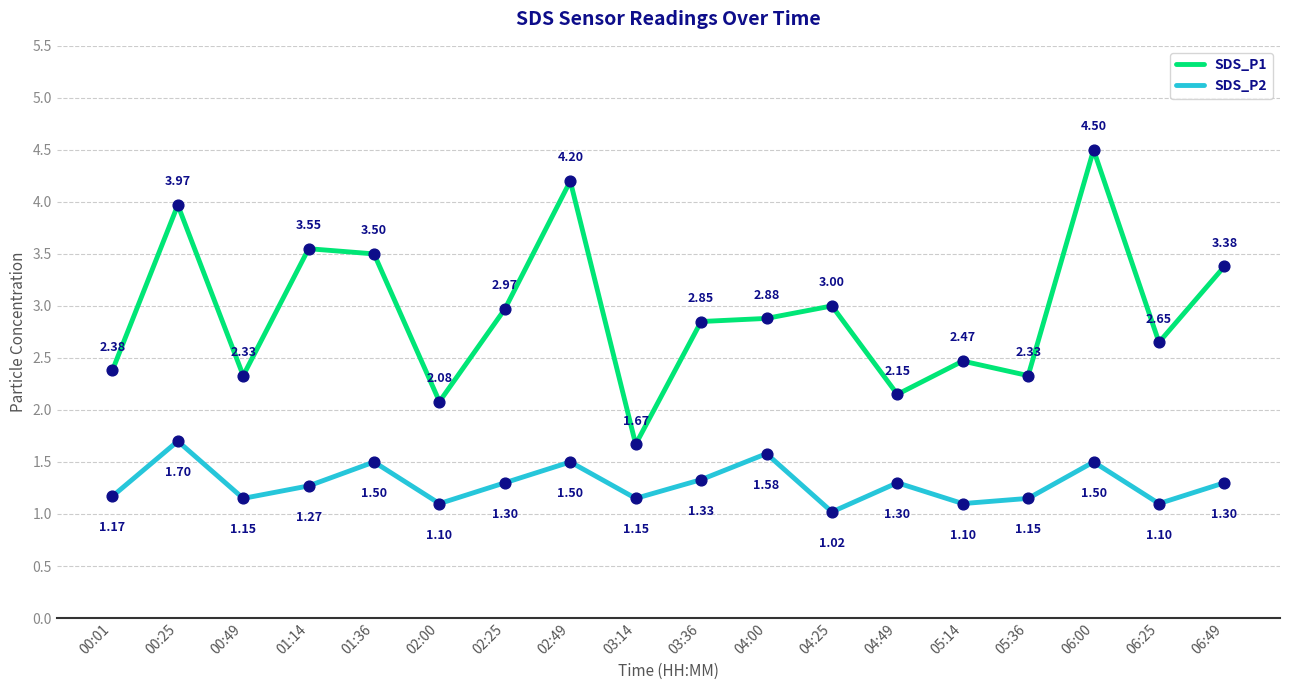

What are all the series names shown in the legend?

SDS_P1, SDS_P2